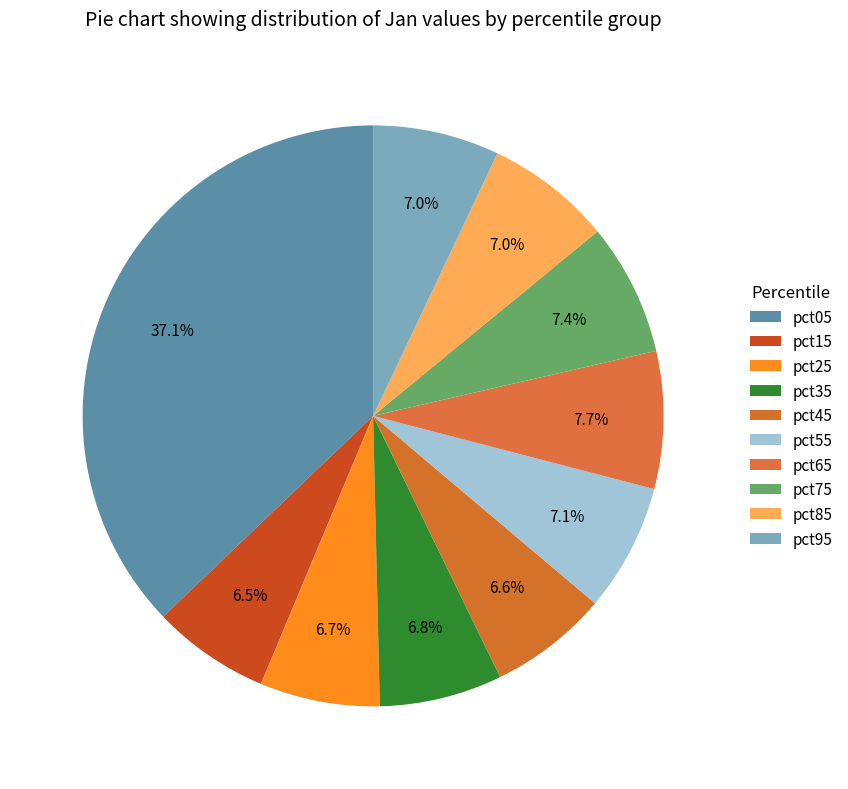

Does any single category account for the majority?

No